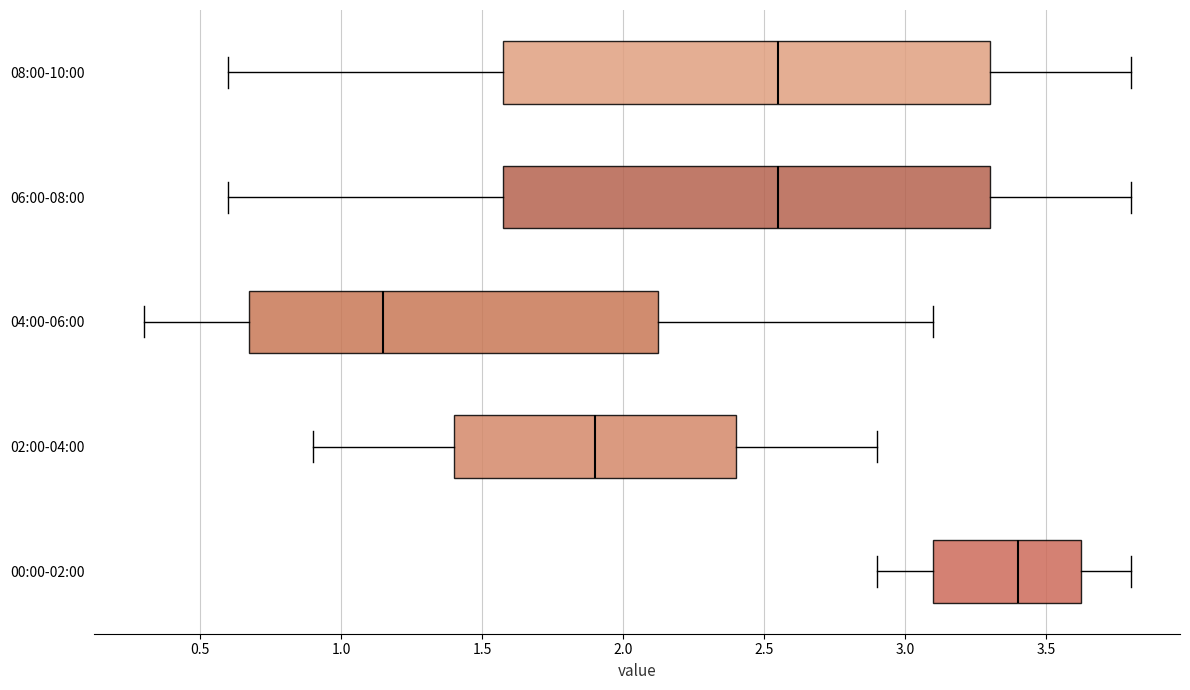

Reading bottom to top, read every box against the x-axis: the position of its median line, the range the box covers, and the ends of its whiskers. The values are not printed on the chart, so give them approximately, as read against the axis.

00:00-02:00: median 3.40, box 3.10 to 3.65, whiskers 2.90 to 3.80
02:00-04:00: median 1.90, box 1.40 to 2.40, whiskers 0.90 to 2.90
04:00-06:00: median 1.15, box 0.70 to 2.15, whiskers 0.30 to 3.10
06:00-08:00: median 2.55, box 1.60 to 3.30, whiskers 0.60 to 3.80
08:00-10:00: median 2.55, box 1.60 to 3.30, whiskers 0.60 to 3.80